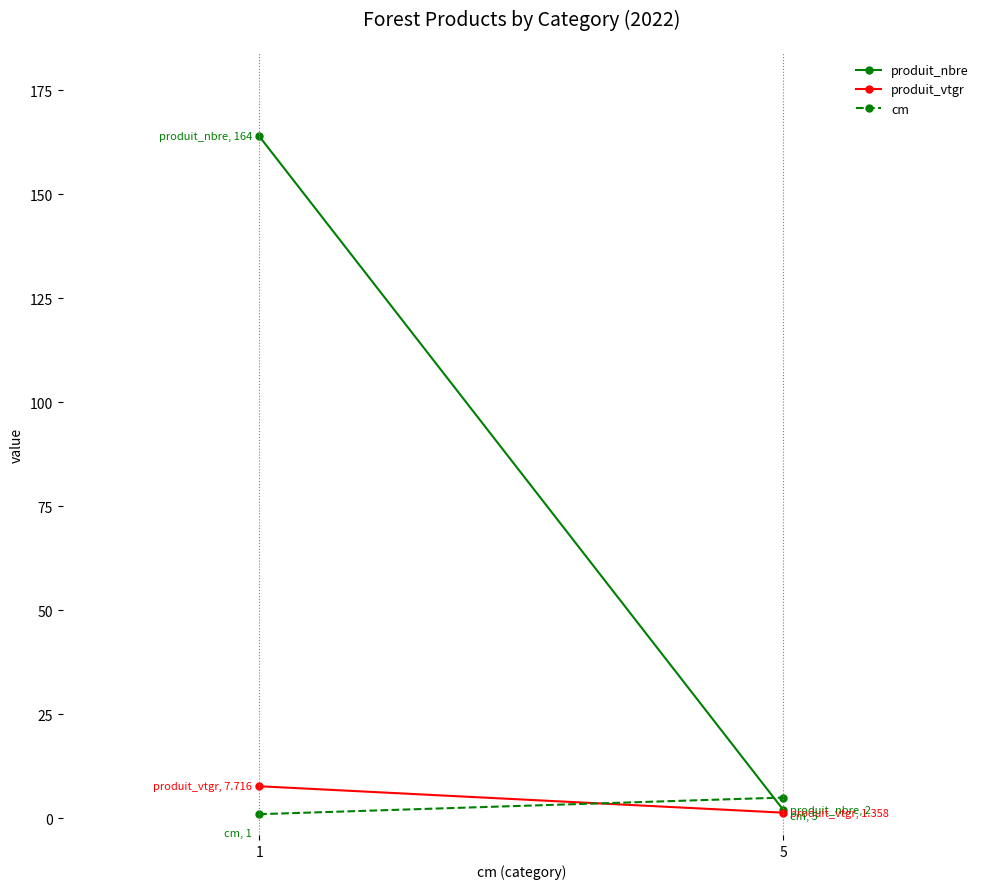

At which label does produit_vtgr reach its minimum?

5